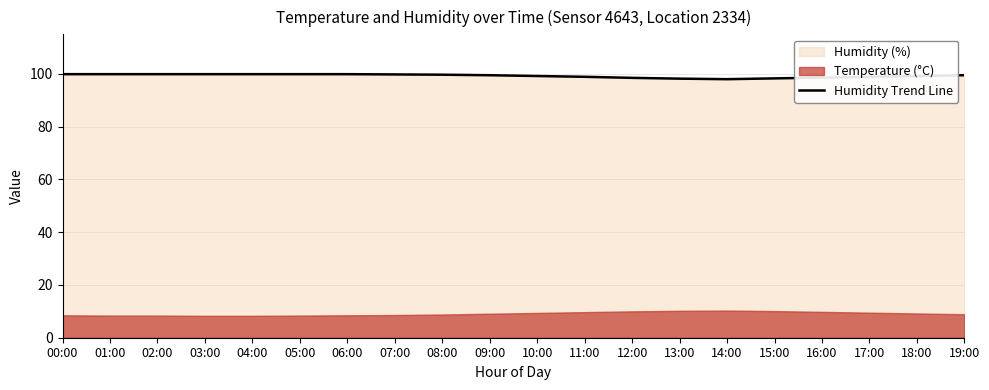

What is the change in value from 13:00 to 16:00?

+0.4